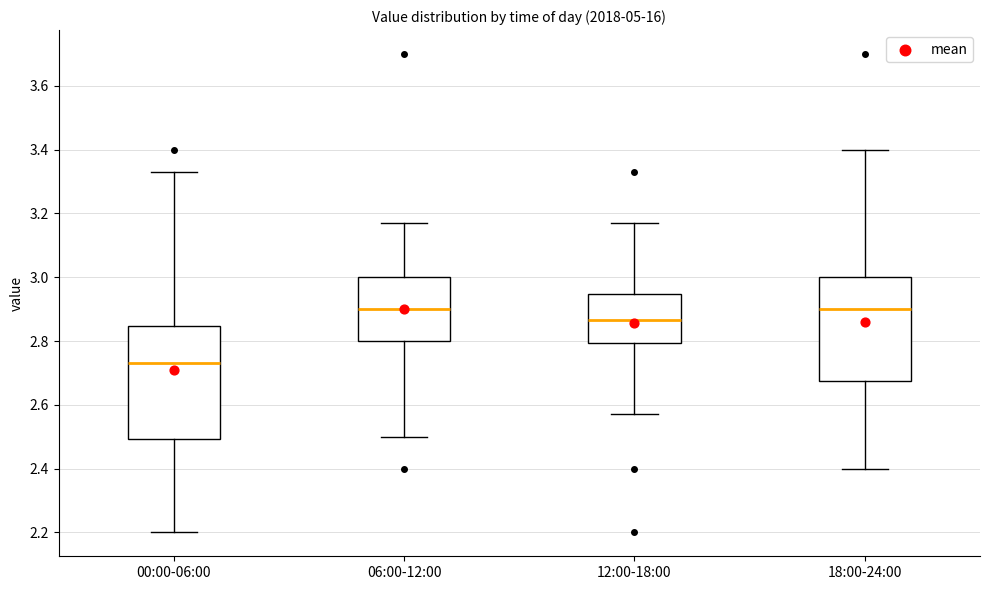

Where is the upper edge of the box for 06:00-12:00 on the y-axis? The values are not printed on the chart, so give them approximately, as read against the axis.

3.00